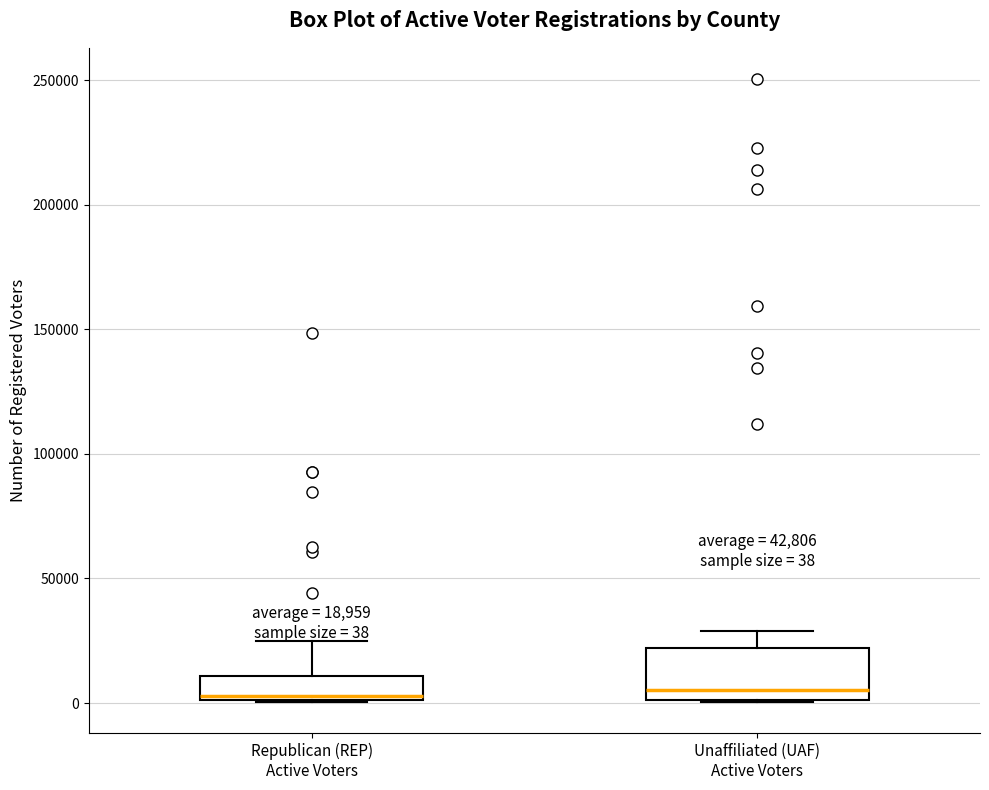

Comparing the boxes themselves (not the whiskers), which one is the tallest?

Unaffiliated (UAF) Active Voters